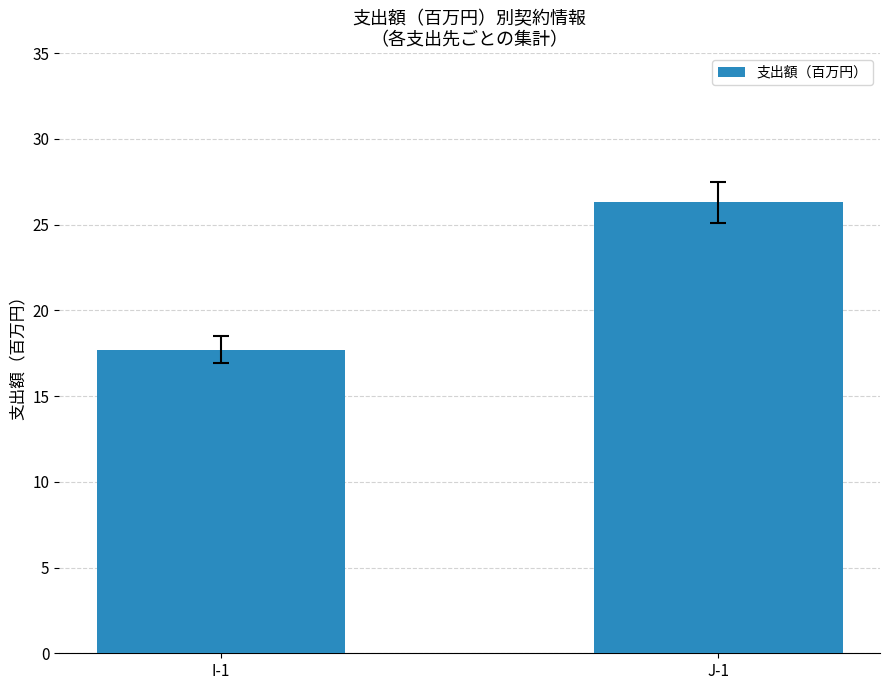

Reading left to right, list all the values displayed in this chart.

I-1=17.7	J-1=26.3